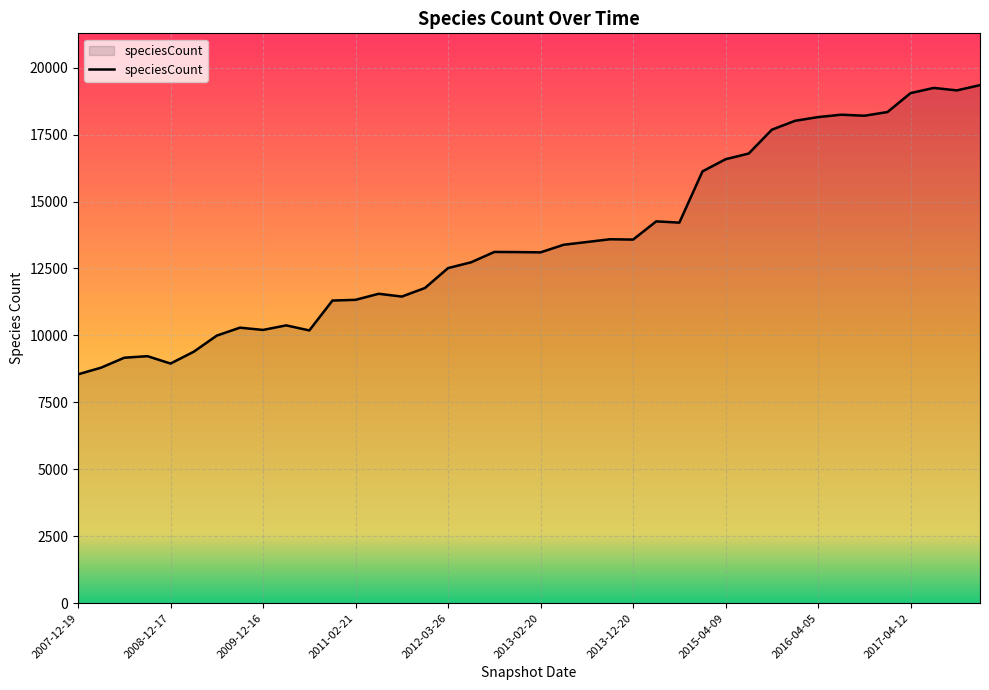

What is the sum of all values?

544553